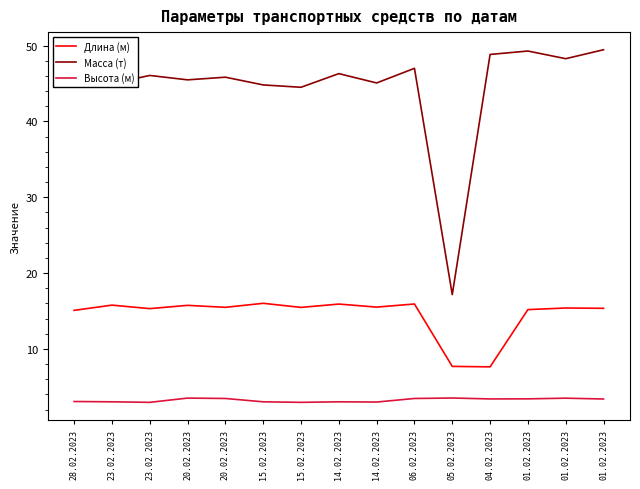

What is the value of the Высота (м) point at the 9th from the left?

3.0